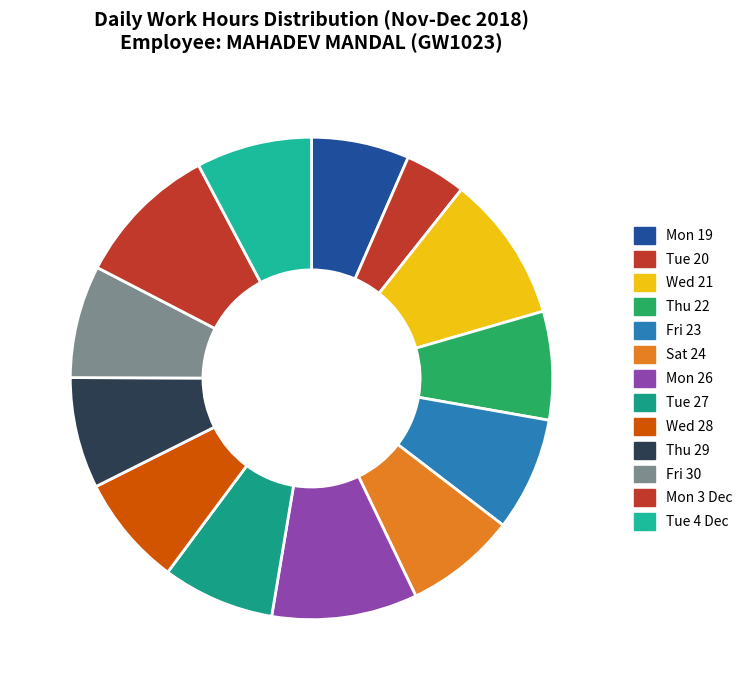

How many slices are in this pie chart?

13